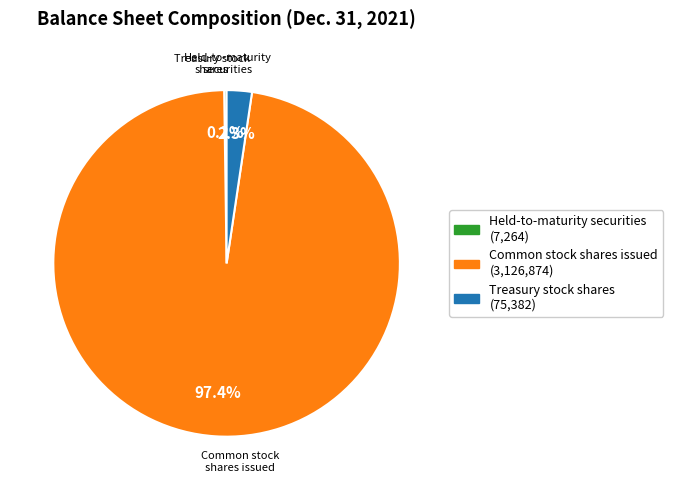

Is there any slice that represents more than half of the pie?

Yes